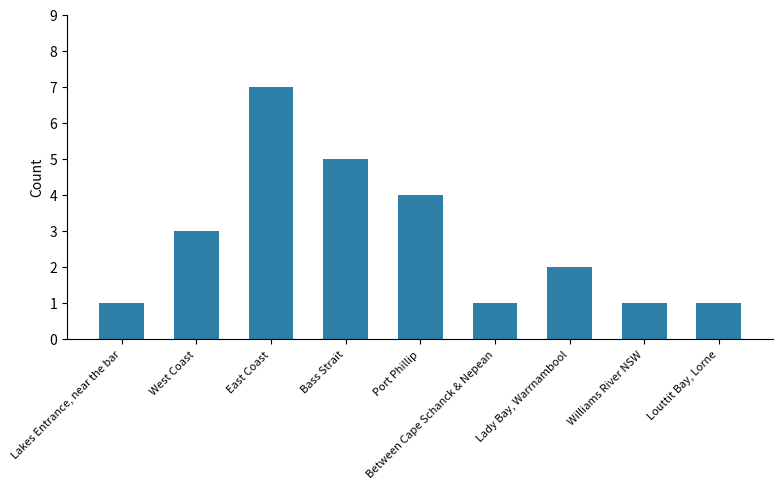

What is the label of the 9th bar from the right?

Lakes Entrance, near the bar